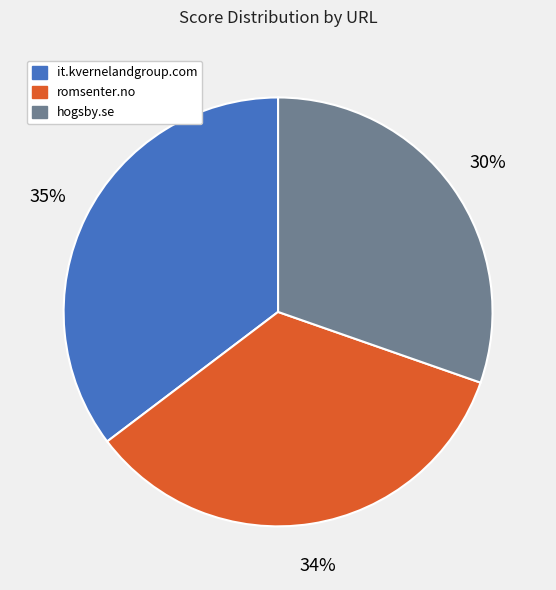

To the nearest percent, what is the combined percentage of hogsby.se and it.kvernelandgroup.com?

66%